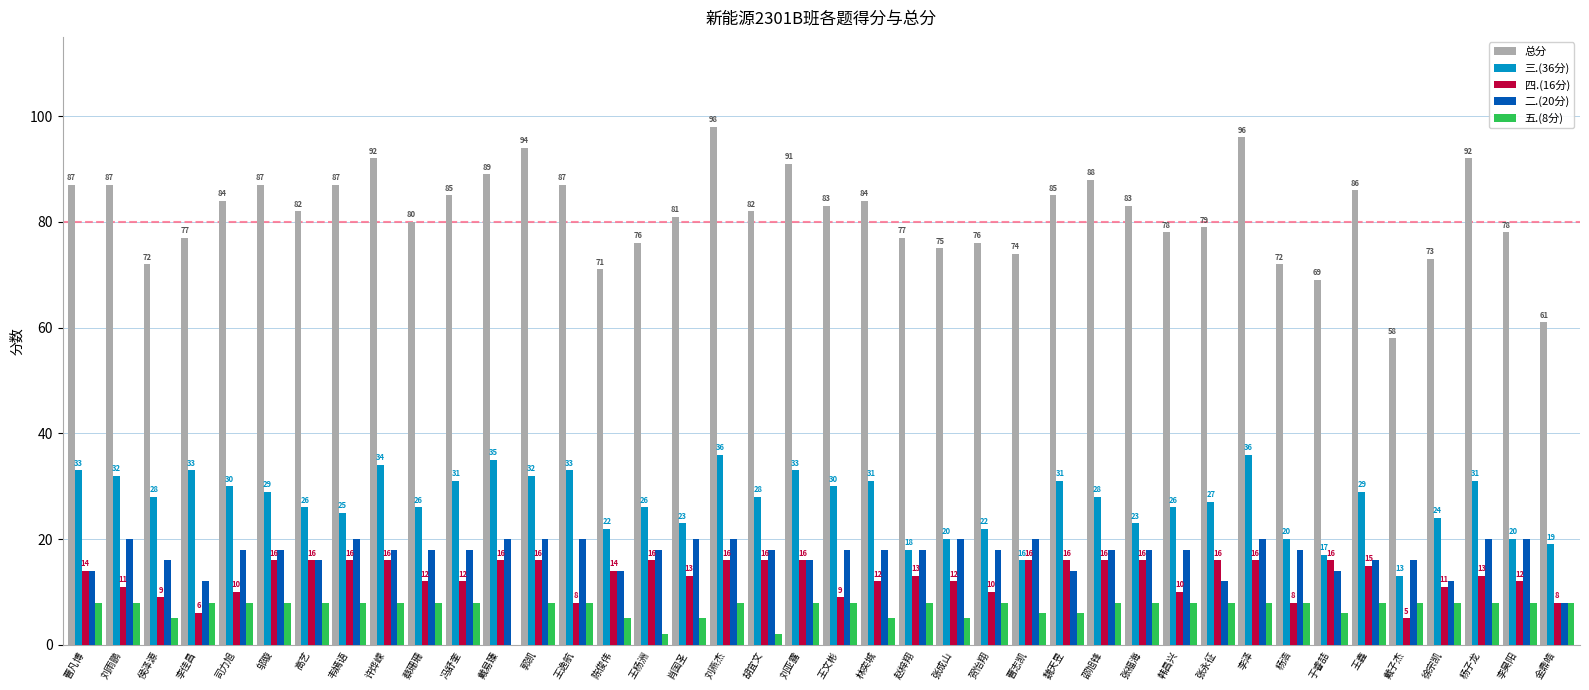

Reading left to right, list all the values displayed in this chart.

总分: 曹凡博=87	刘雨鹏=87	侯泽源=72	李佳昌=77	司力旭=84	邬璇=87	高艺=82	韦嫣语=87	许烨嵘=92	蔡珊珊=80	冯舒奎=85	戴易臻=89	郭凯=94	王逸航=87	陈俊伟=71	王杨洲=76	肖国圣=81	刘燕杰=98	胡宜文=82	刘亚露=91	王文彬=83	林奕城=84	赵梓翔=77	张成山=75	贺怡翔=76	曹志凯=74	魏天昱=85	邵旭锋=88	张福海=83	韩昌兴=78	张永征=79	李泽=96	杨浩=72	于睿喆=69	王鑫=86	戴子杰=58	徐宗凯=73	杨子龙=92	李昊阳=78	金鼎皓=61
三.(36分): 曹凡博=33	刘雨鹏=32	侯泽源=28	李佳昌=33	司力旭=30	邬璇=29	高艺=26	韦嫣语=25	许烨嵘=34	蔡珊珊=26	冯舒奎=31	戴易臻=35	郭凯=32	王逸航=33	陈俊伟=22	王杨洲=26	肖国圣=23	刘燕杰=36	胡宜文=28	刘亚露=33	王文彬=30	林奕城=31	赵梓翔=18	张成山=20	贺怡翔=22	曹志凯=16	魏天昱=31	邵旭锋=28	张福海=23	韩昌兴=26	张永征=27	李泽=36	杨浩=20	于睿喆=17	王鑫=29	戴子杰=13	徐宗凯=24	杨子龙=31	李昊阳=20	金鼎皓=19
四.(16分): 曹凡博=14	刘雨鹏=11	侯泽源=9	李佳昌=6	司力旭=10	邬璇=16	高艺=16	韦嫣语=16	许烨嵘=16	蔡珊珊=12	冯舒奎=12	戴易臻=16	郭凯=16	王逸航=8	陈俊伟=14	王杨洲=16	肖国圣=13	刘燕杰=16	胡宜文=16	刘亚露=16	王文彬=9	林奕城=12	赵梓翔=13	张成山=12	贺怡翔=10	曹志凯=16	魏天昱=16	邵旭锋=16	张福海=16	韩昌兴=10	张永征=16	李泽=16	杨浩=8	于睿喆=16	王鑫=15	戴子杰=5	徐宗凯=11	杨子龙=13	李昊阳=12	金鼎皓=8
二.(20分): 曹凡博=14	刘雨鹏=20	侯泽源=16	李佳昌=12	司力旭=18	邬璇=18	高艺=16	韦嫣语=20	许烨嵘=18	蔡珊珊=18	冯舒奎=18	戴易臻=20	郭凯=20	王逸航=20	陈俊伟=14	王杨洲=18	肖国圣=20	刘燕杰=20	胡宜文=18	刘亚露=16	王文彬=18	林奕城=18	赵梓翔=18	张成山=20	贺怡翔=18	曹志凯=20	魏天昱=14	邵旭锋=18	张福海=18	韩昌兴=18	张永征=12	李泽=20	杨浩=18	于睿喆=14	王鑫=16	戴子杰=16	徐宗凯=12	杨子龙=20	李昊阳=20	金鼎皓=8
五.(8分): 曹凡博=8	刘雨鹏=8	侯泽源=5	李佳昌=8	司力旭=8	邬璇=8	高艺=8	韦嫣语=8	许烨嵘=8	蔡珊珊=8	冯舒奎=8	戴易臻=0	郭凯=8	王逸航=8	陈俊伟=5	王杨洲=2	肖国圣=5	刘燕杰=8	胡宜文=2	刘亚露=8	王文彬=8	林奕城=5	赵梓翔=8	张成山=5	贺怡翔=8	曹志凯=6	魏天昱=6	邵旭锋=8	张福海=8	韩昌兴=8	张永征=8	李泽=8	杨浩=8	于睿喆=6	王鑫=8	戴子杰=8	徐宗凯=8	杨子龙=8	李昊阳=8	金鼎皓=8